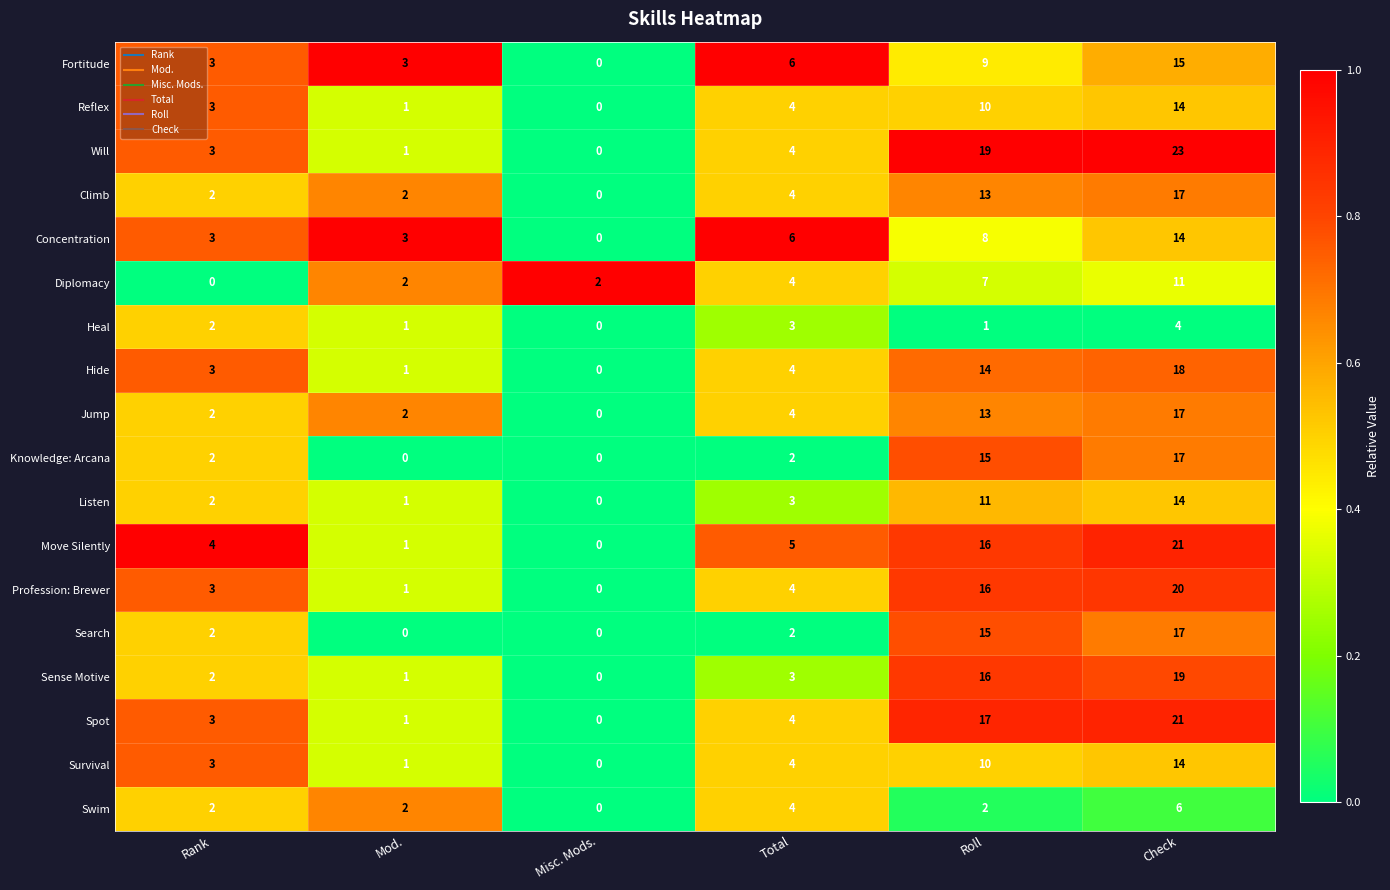

At how many categories does at least one series exceed 0?

6